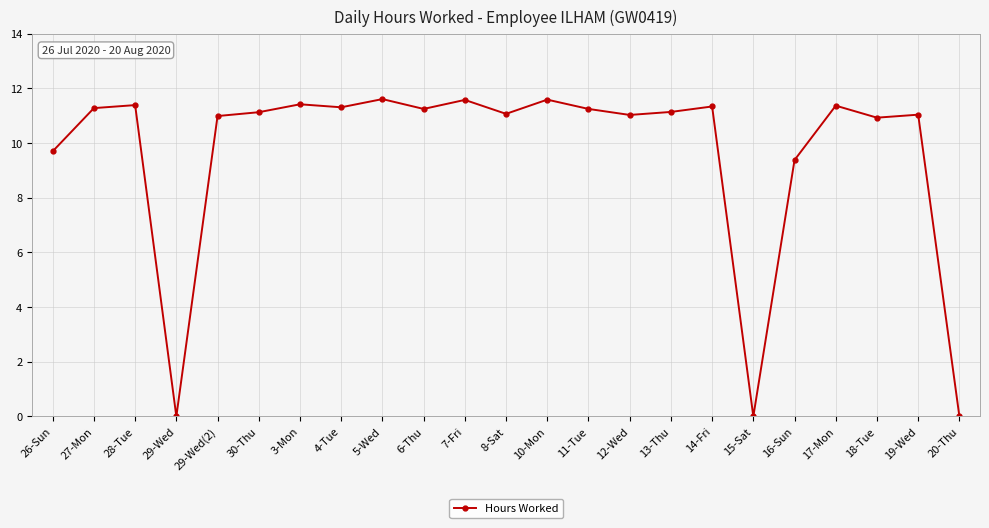

Approximately how many times larger is the value at 5-Wed compared to 29-Wed(2)?

1.1